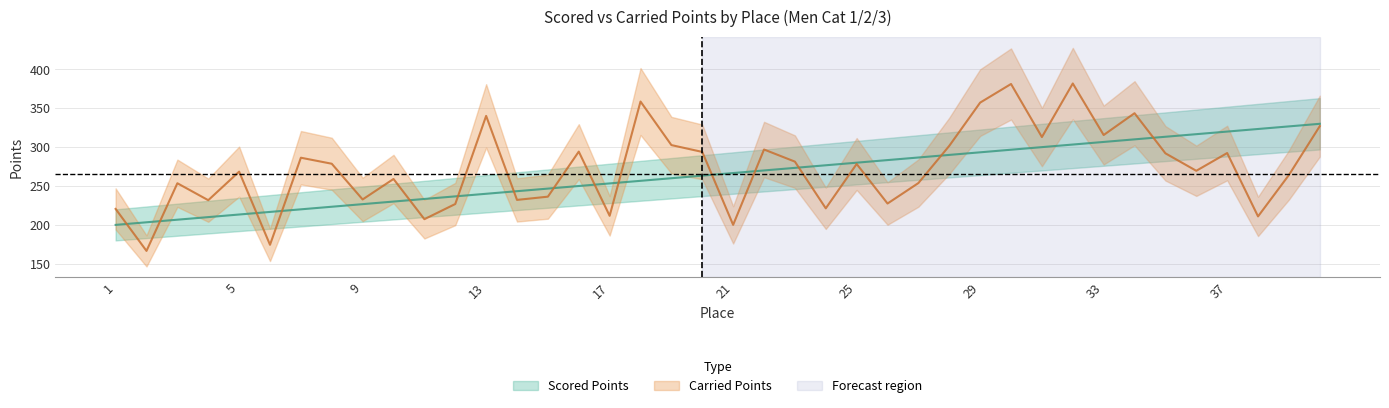

What are all the series names shown in the legend?

Scored Points, Carried Points